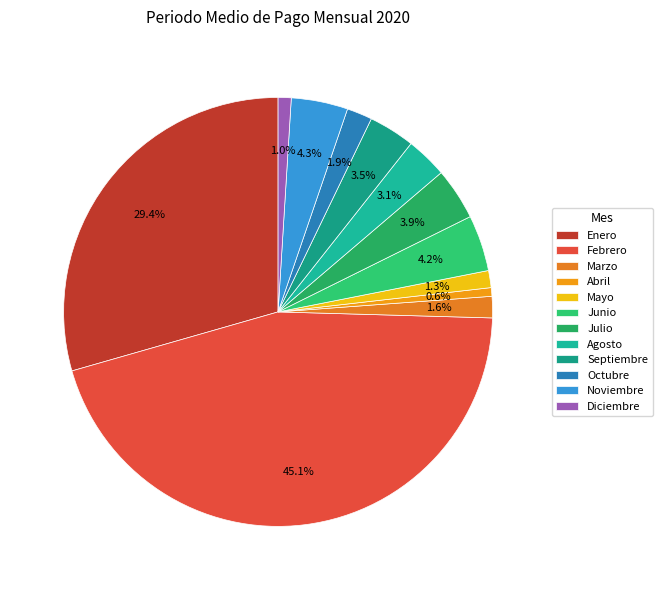

Count the number of slices in the pie.

12